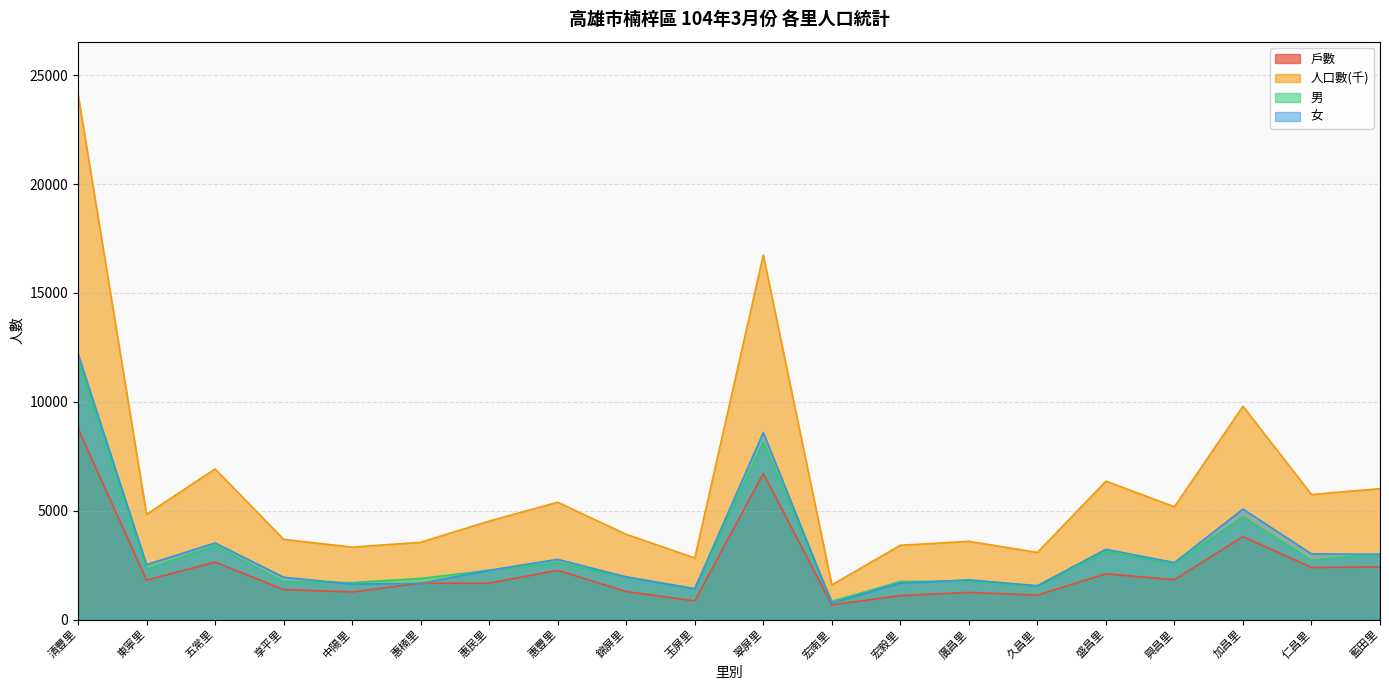

How many times do 戶數 and 女 cross each other?

2